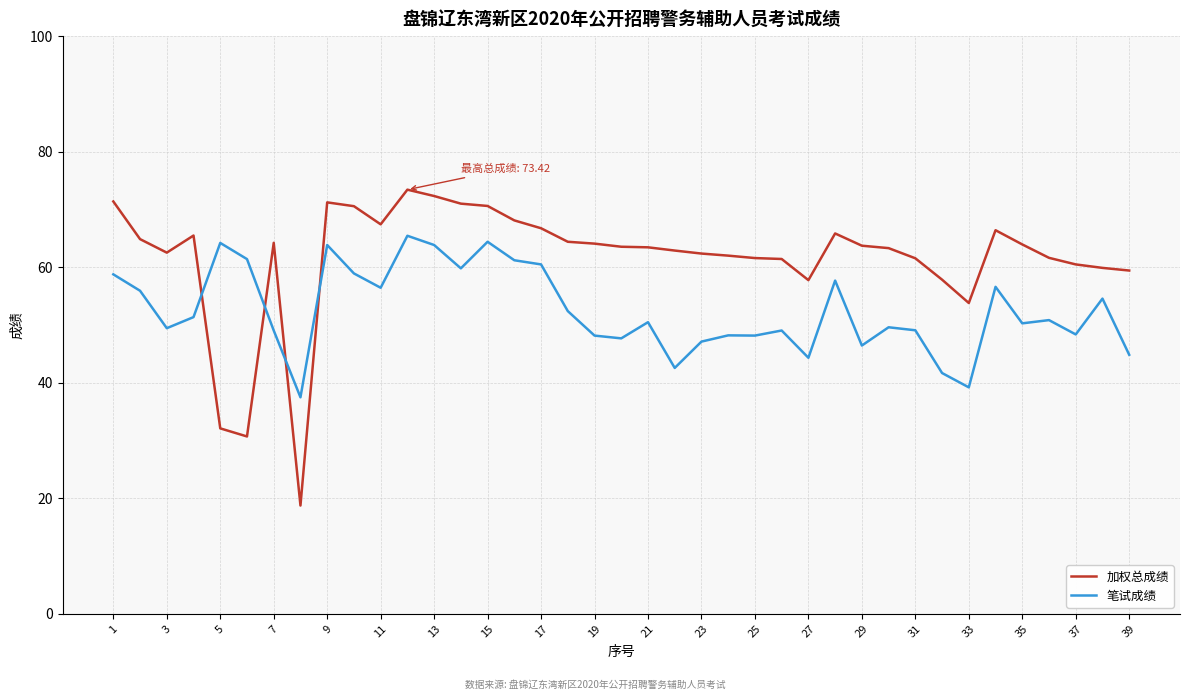

Does the chart have visible grid lines?

Yes